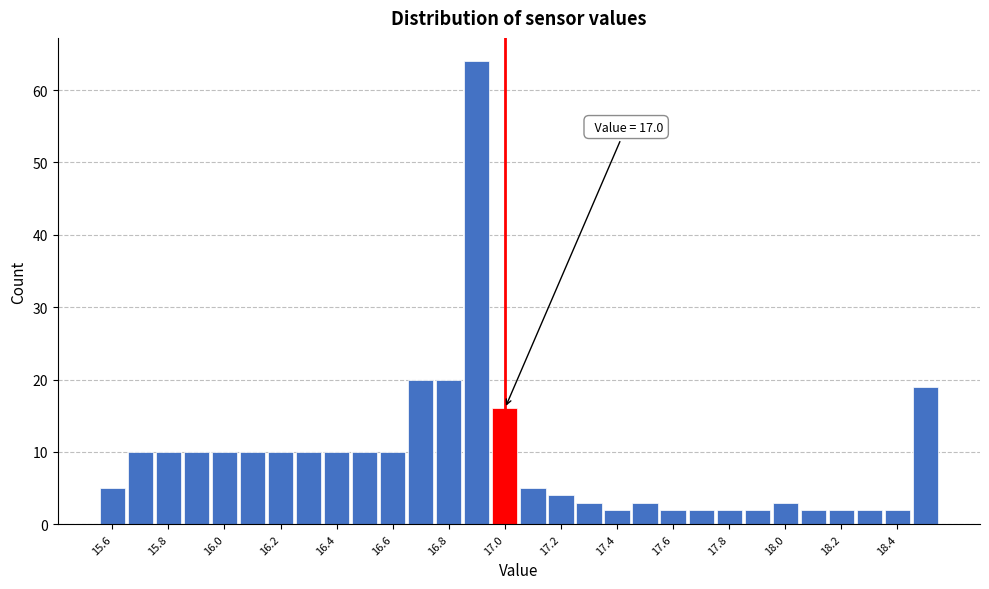

Which range on the x-axis has the tallest bar?

16.85 to 16.95